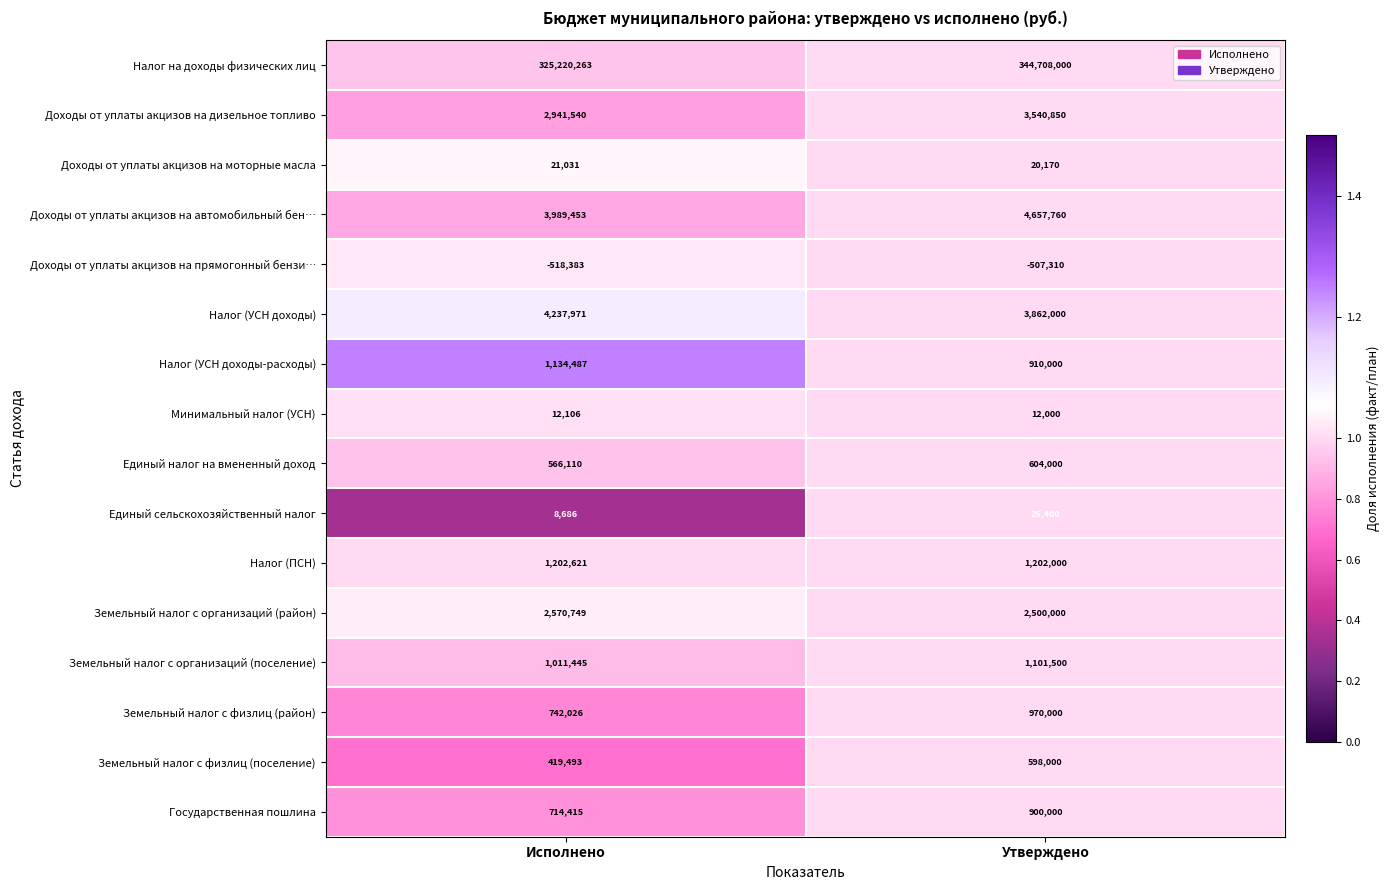

Is it true that Налог на доходы физических лиц equals 529121931 at Утверждено?

False